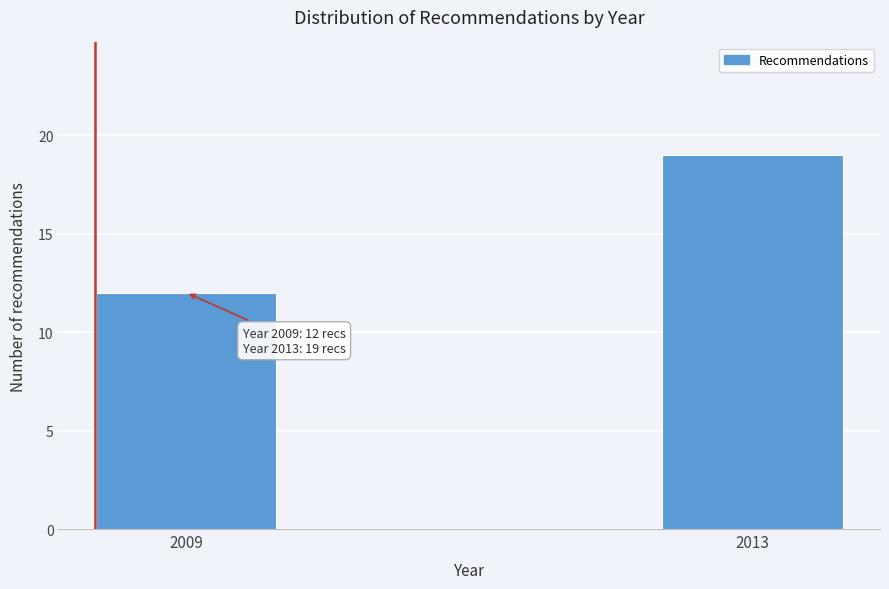

Reading left to right, transcribe all the data shown in this chart.

2009=12	2013=19